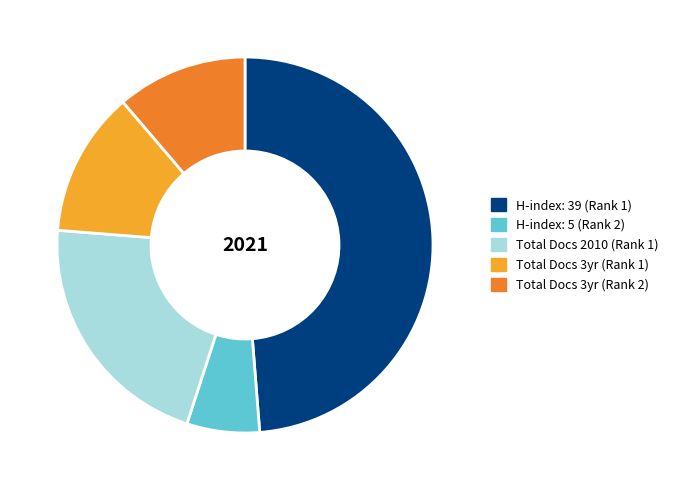

The H-index: 5 (Rank 2) slice represents 6% of the pie. True or false?

True